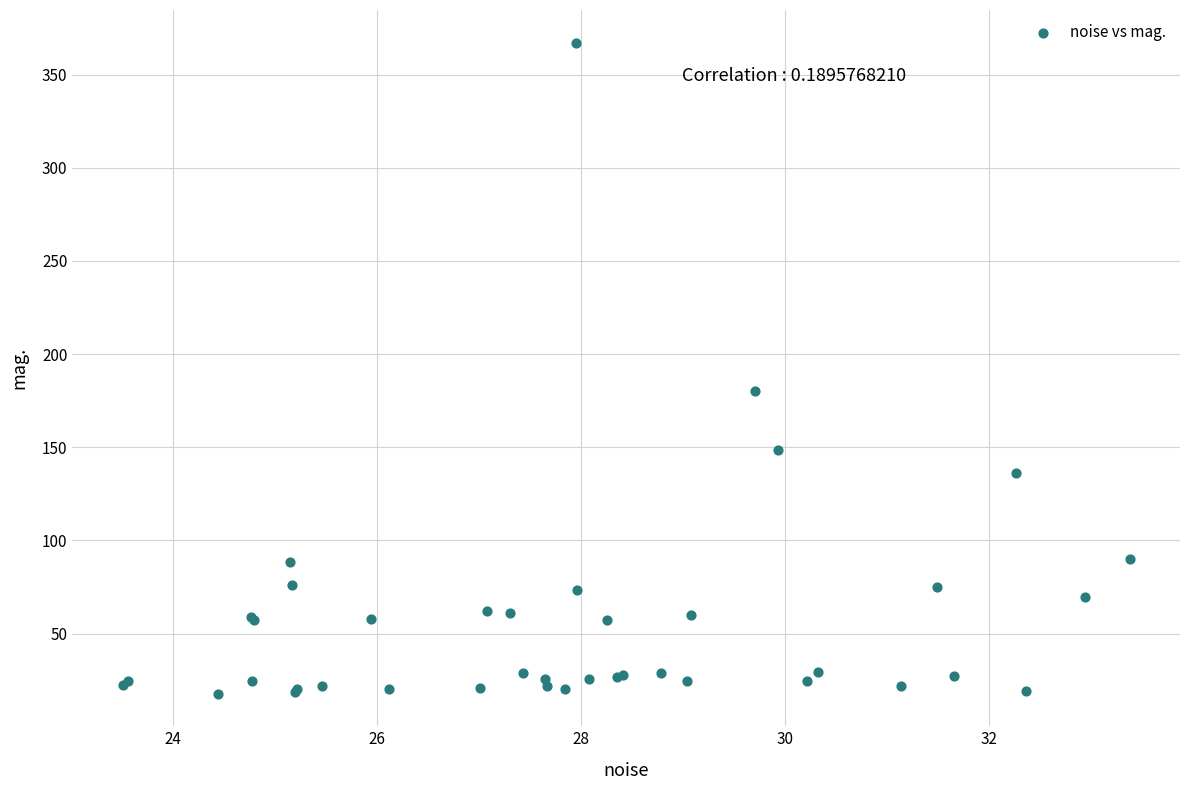

What Y value in the scatter plot is closest to 192?

180.0